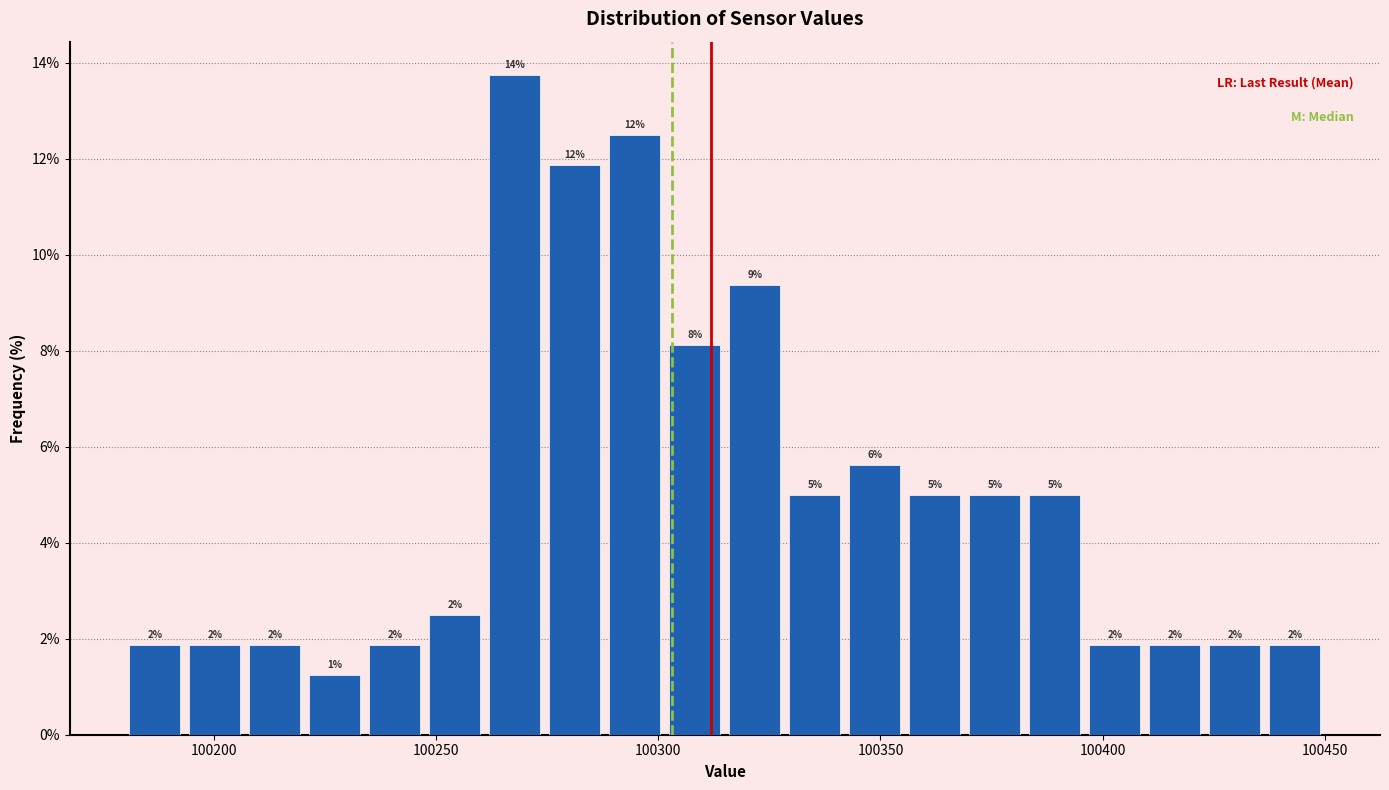

Around what value on the x-axis is the tallest bar? Give the approximate position of its centre, as read against the axis.

100270